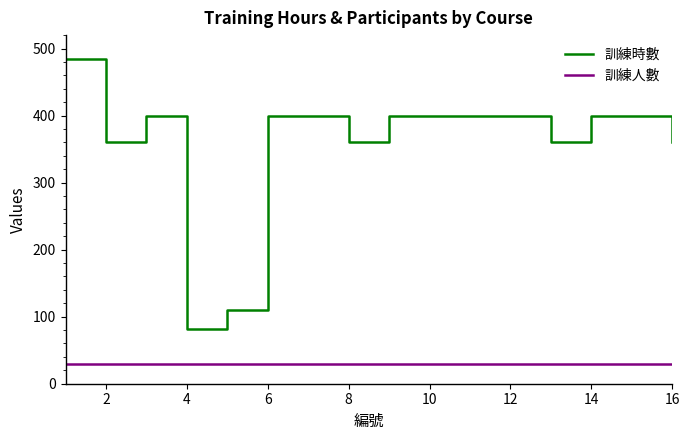

True or false: 訓練時數 and 訓練人數 intersect in this chart.

False